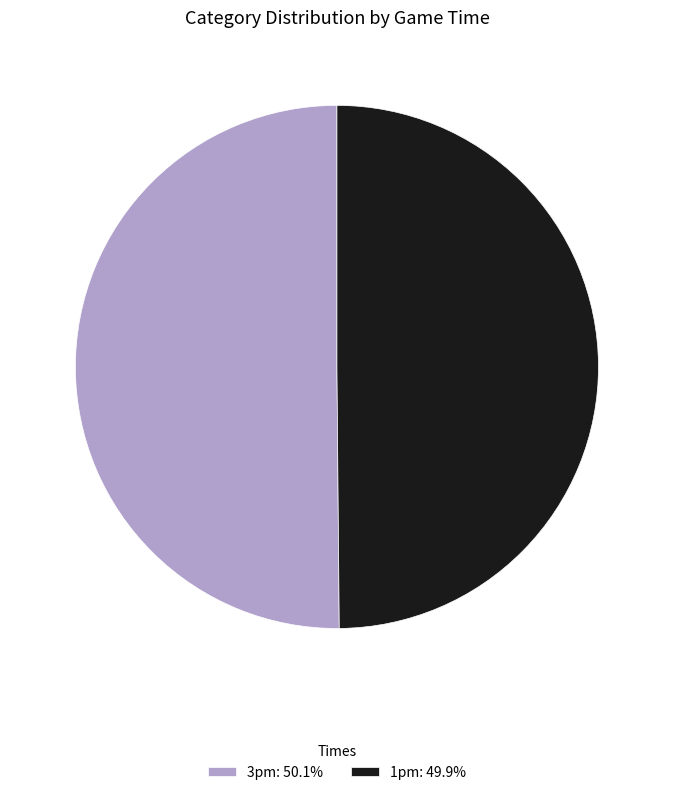

True or false: 3pm accounts for 50% of the total.

True